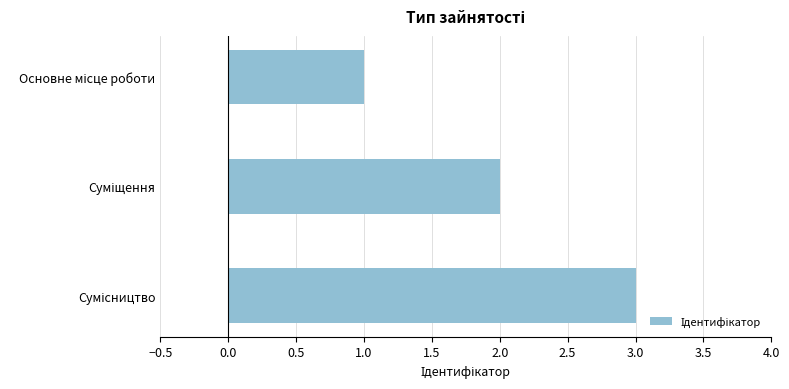

What is the sum of all values?

6